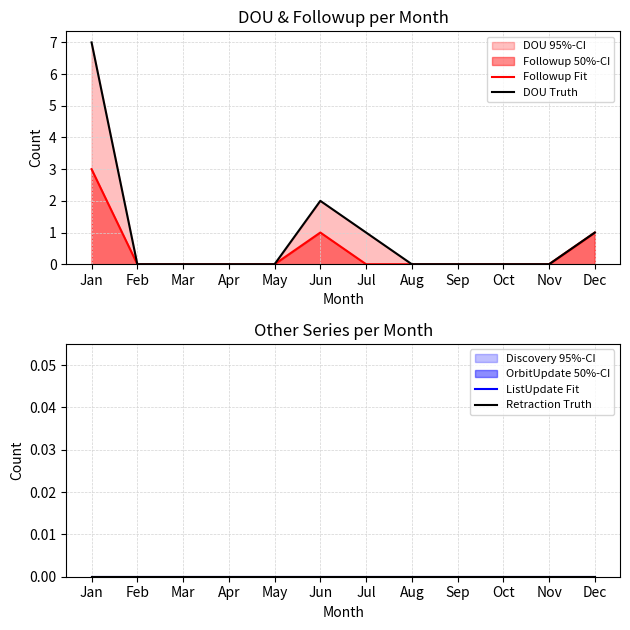

True or false: Retraction Truth and ListUpdate Fit cross at least once.

False